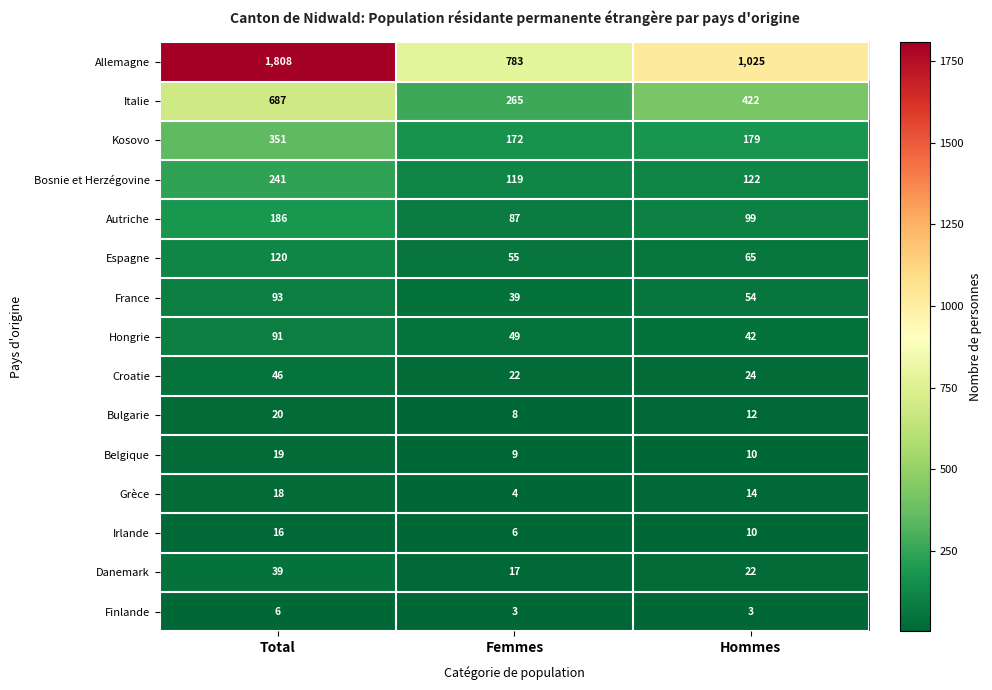

The value of Bulgarie at Femmes is 8. True or false?

True